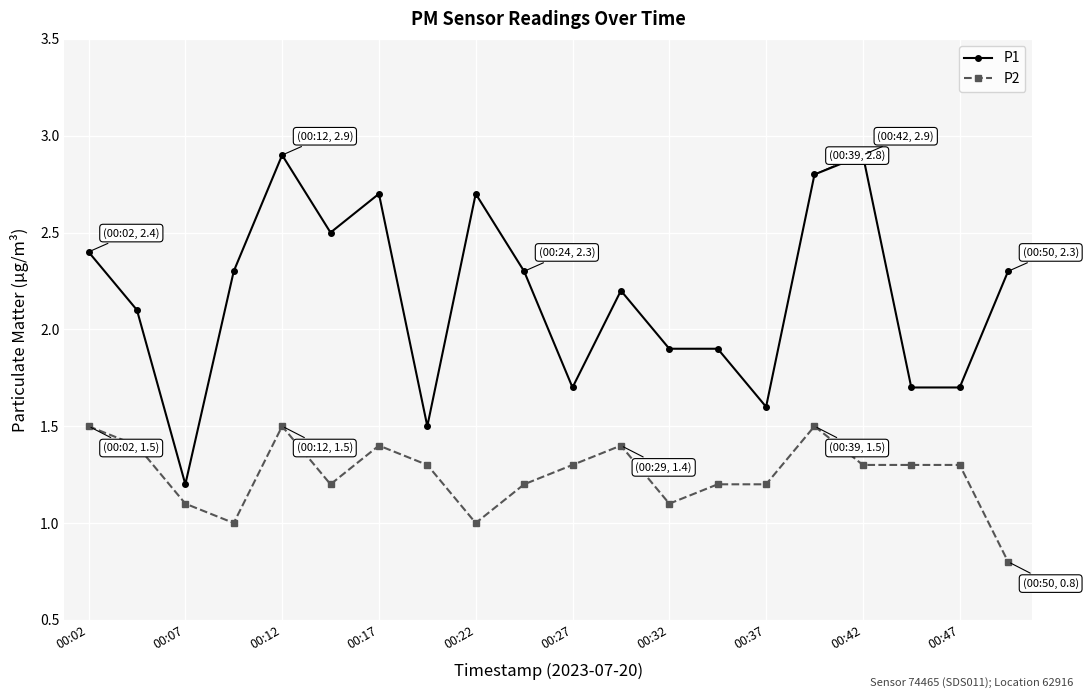

True or false: P1 and P2 cross at least once.

False